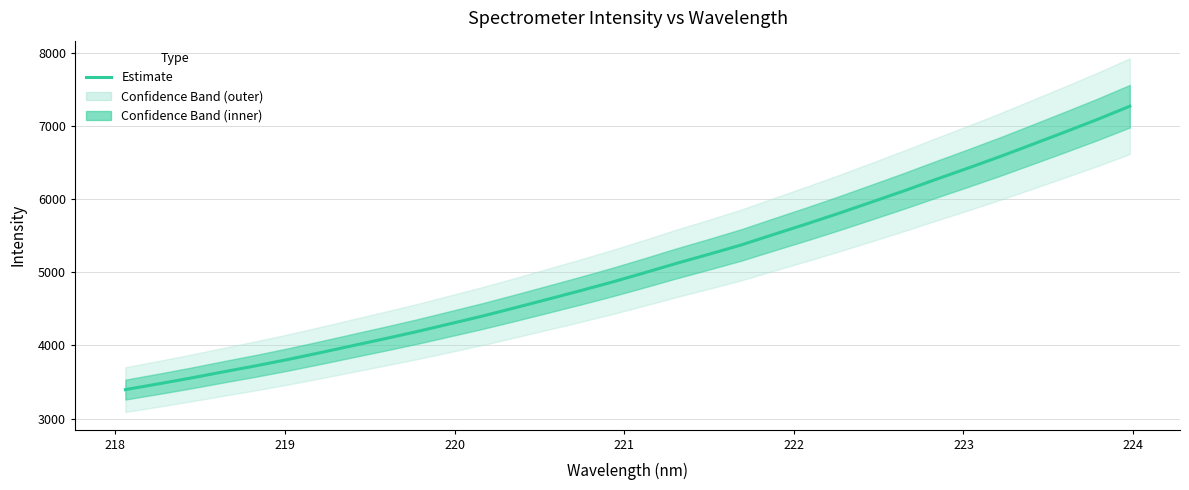

What is the maximum value for Estimate?

7269.2